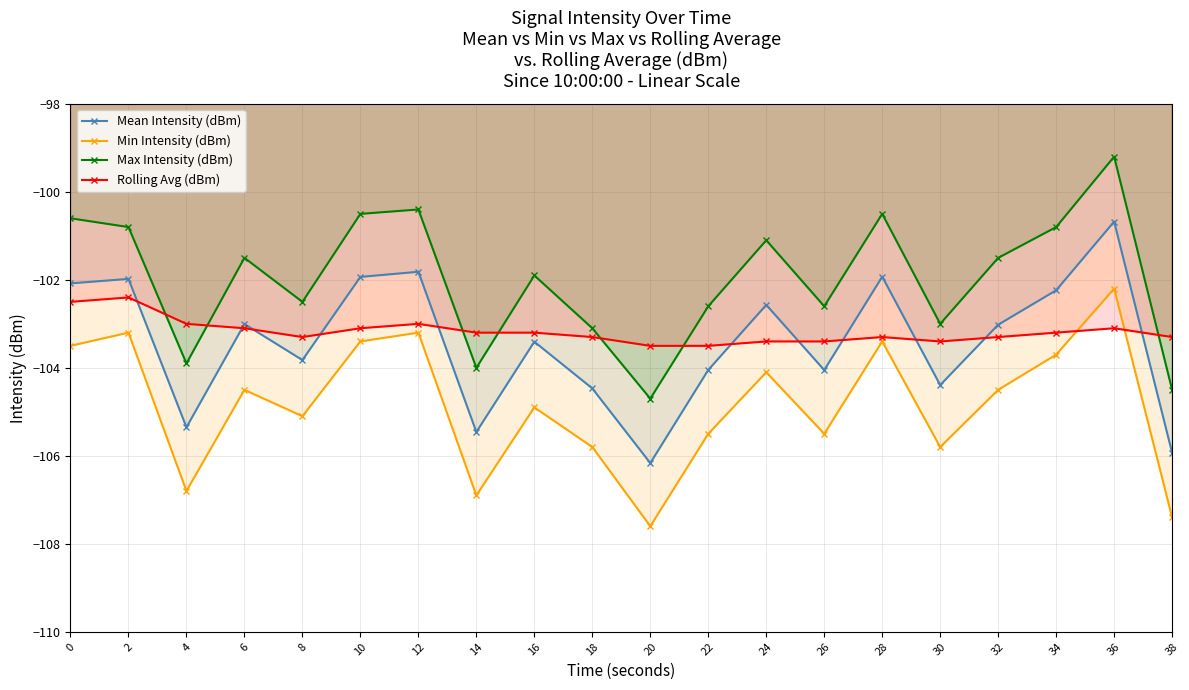

Which series has the largest total across all categories?

Max Intensity (dBm)